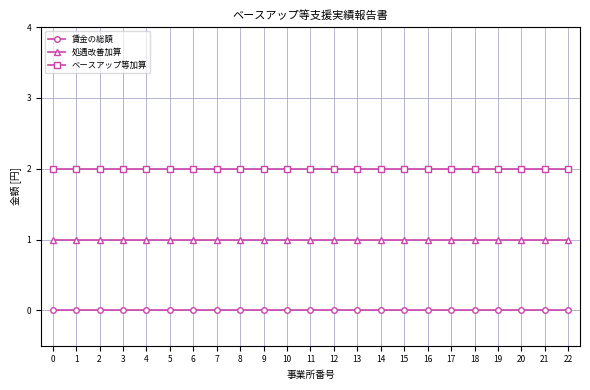

Which series has the largest total across all categories?

ベースアップ等加算